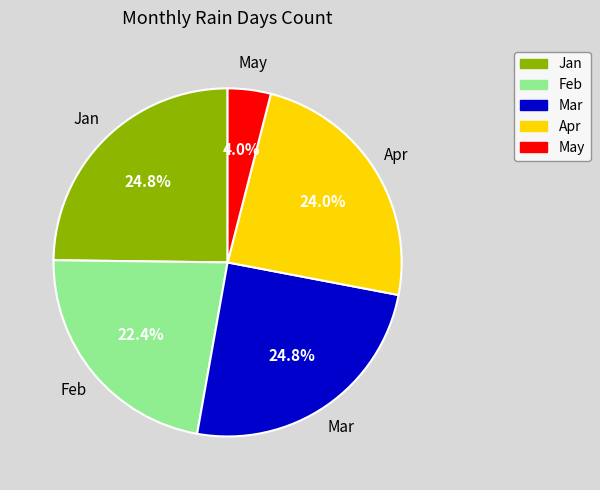

Is there a majority slice in this chart?

No